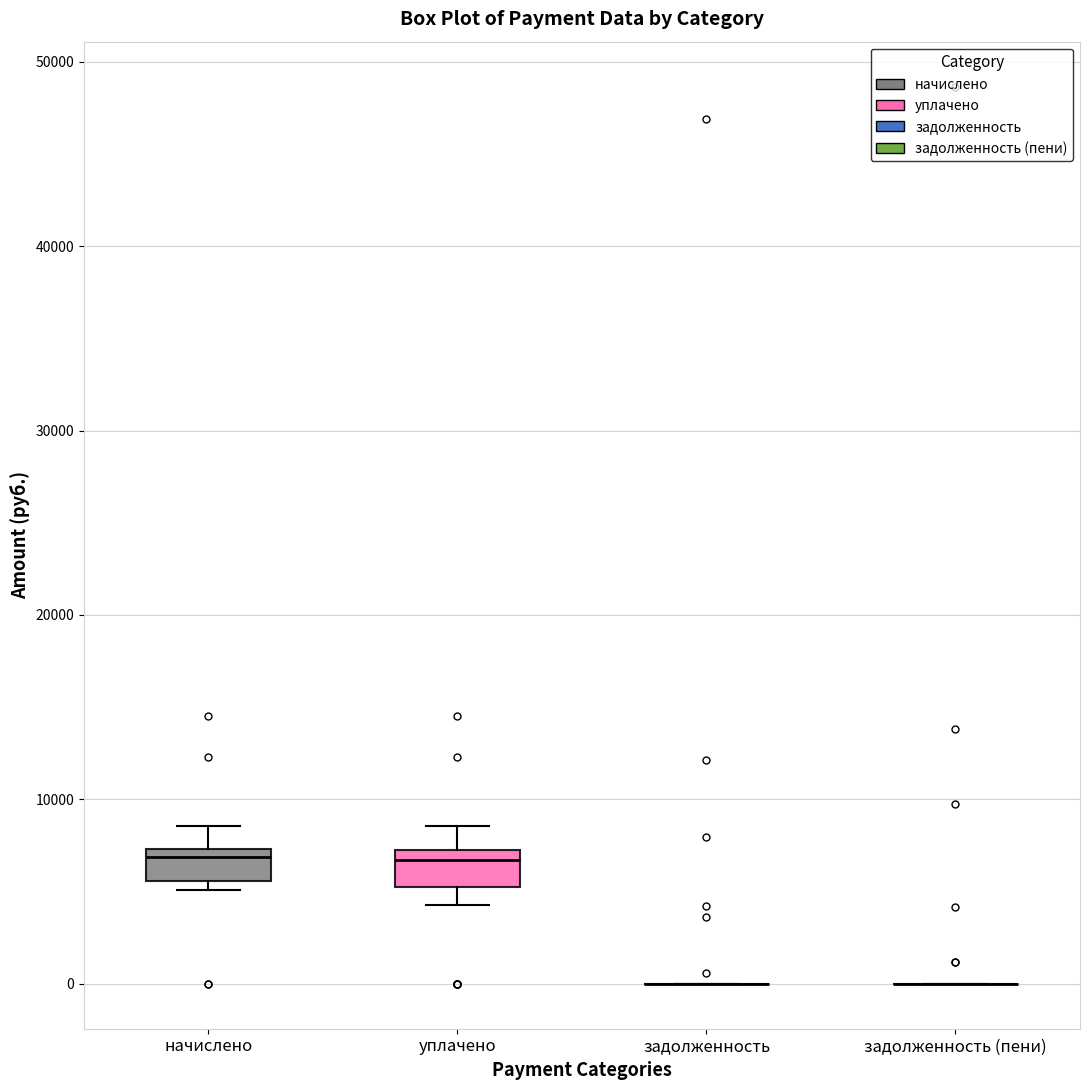

Reading left to right, transcribe this box plot: for each box, give where its median line is, the range the box spans, and where its two whiskers end, as read against the y-axis. The values are not printed on the chart, so give them approximately, as read against the axis.

начислено: median 7000 (just below the box's upper edge), box 6000 to 7000, whiskers 5000 to 9000
уплачено: median 7000 (just below the box's upper edge), box 5000 to 7000, whiskers 4000 to 9000
задолженность: box collapsed to a line at 0, whiskers 0 to 0
задолженность (пени): box collapsed to a line at 0, whiskers 0 to 0